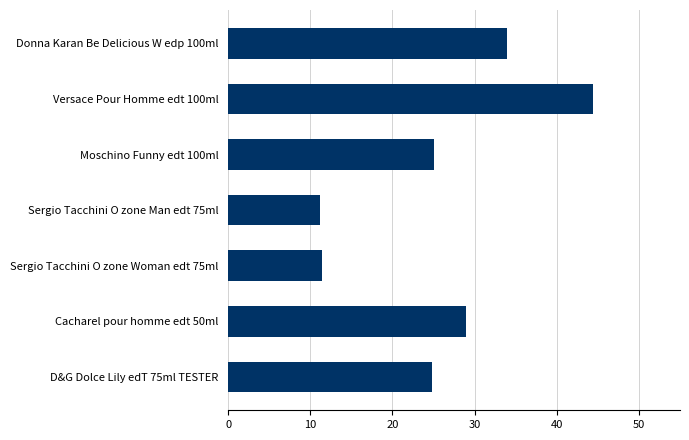

How many series are shown in this chart?

1